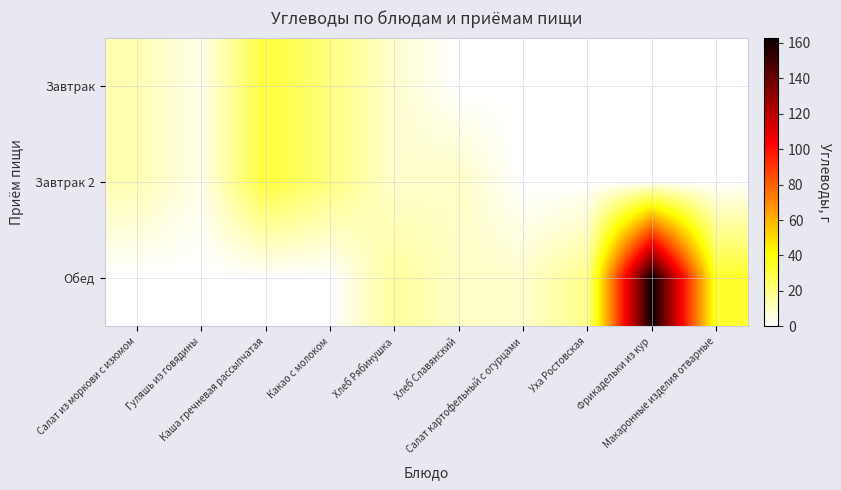

Reading right to left, what are all the values shown in this chart?

Завтрак: Макаронные изделия отварные=0.0	Фрикадельки из кур=0.0	Уха Ростовская=0.0	Салат картофельный с огурцами=0.0	Хлеб Славянский=0.0	Хлеб Рябинушка=8.1	Какао с молоком=21.2	Каша гречневая рассыпчатая=32.0	Гуляшь из говядины=3.4	Салат из моркови с изюмом=12.8
Завтрак 2: Макаронные изделия отварные=0.0	Фрикадельки из кур=0.0	Уха Ростовская=0.0	Салат картофельный с огурцами=0.0	Хлеб Славянский=9.4	Хлеб Рябинушка=8.1	Какао с молоком=21.2	Каша гречневая рассыпчатая=32.0	Гуляшь из говядины=3.4	Салат из моркови с изюмом=12.8
Обед: Макаронные изделия отварные=34.3	Фрикадельки из кур=162.9	Уха Ростовская=18.9	Салат картофельный с огурцами=8.4	Хлеб Славянский=9.4	Хлеб Рябинушка=16.2	Какао с молоком=0.0	Каша гречневая рассыпчатая=0.0	Гуляшь из говядины=0.0	Салат из моркови с изюмом=0.0